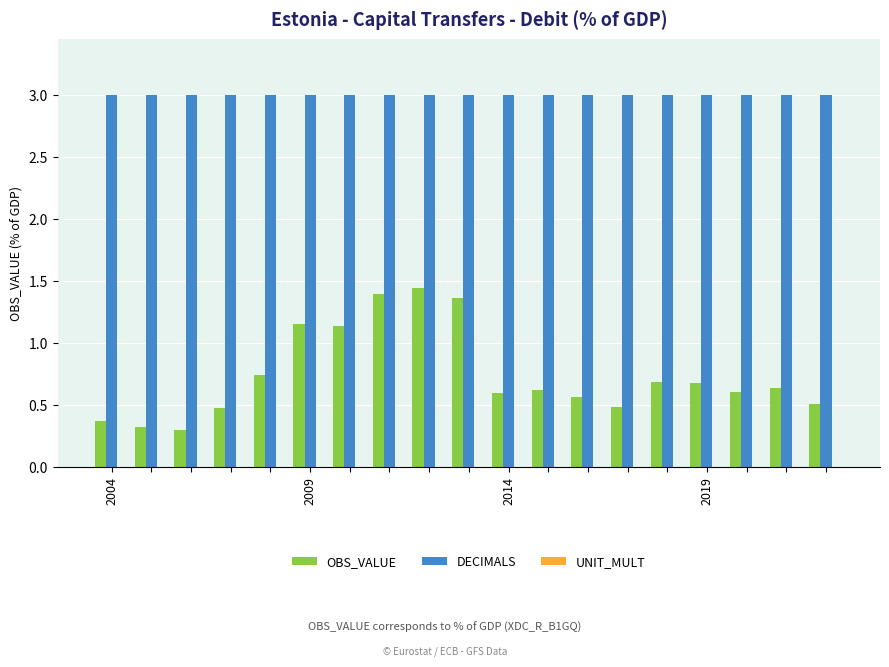

How many bars are there in each group?

2